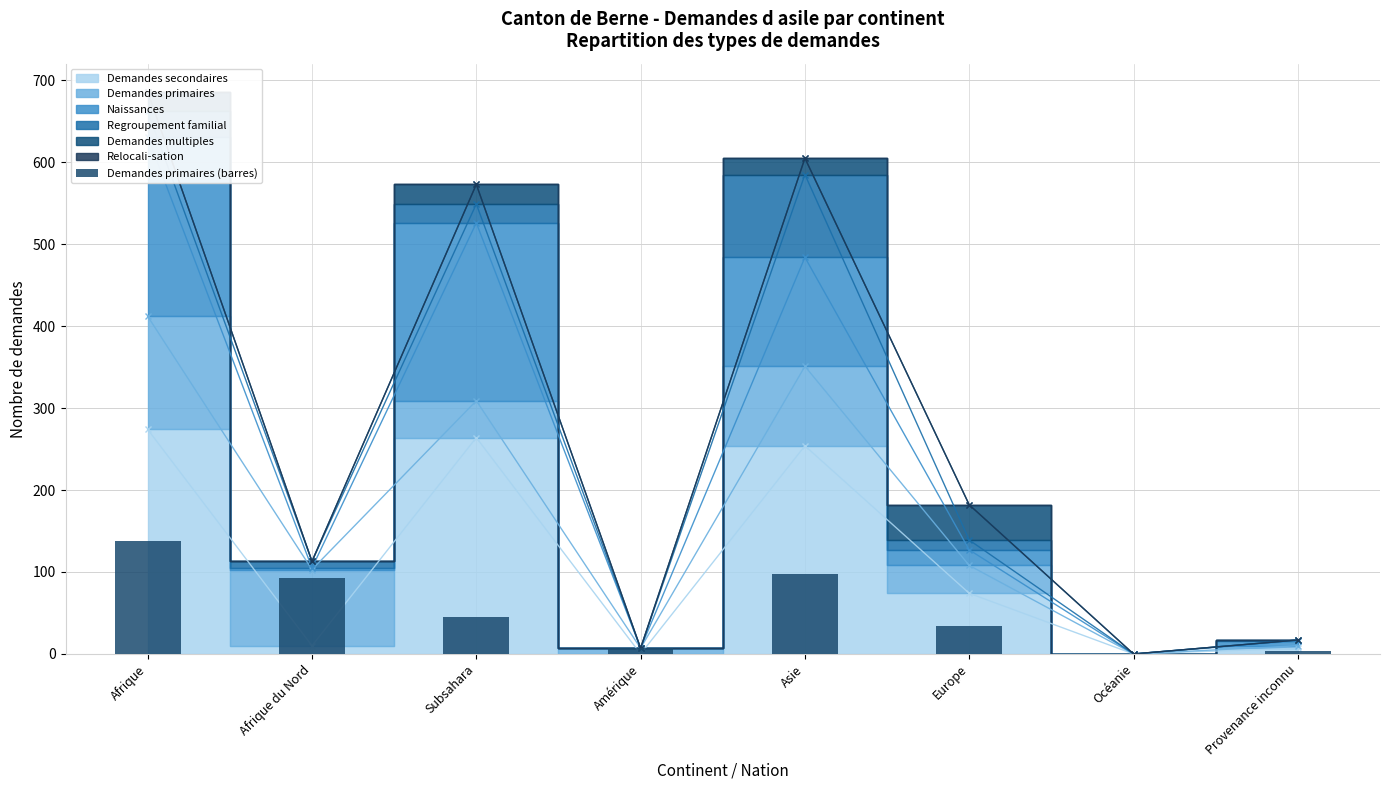

Does the chart contain any negative values?

No